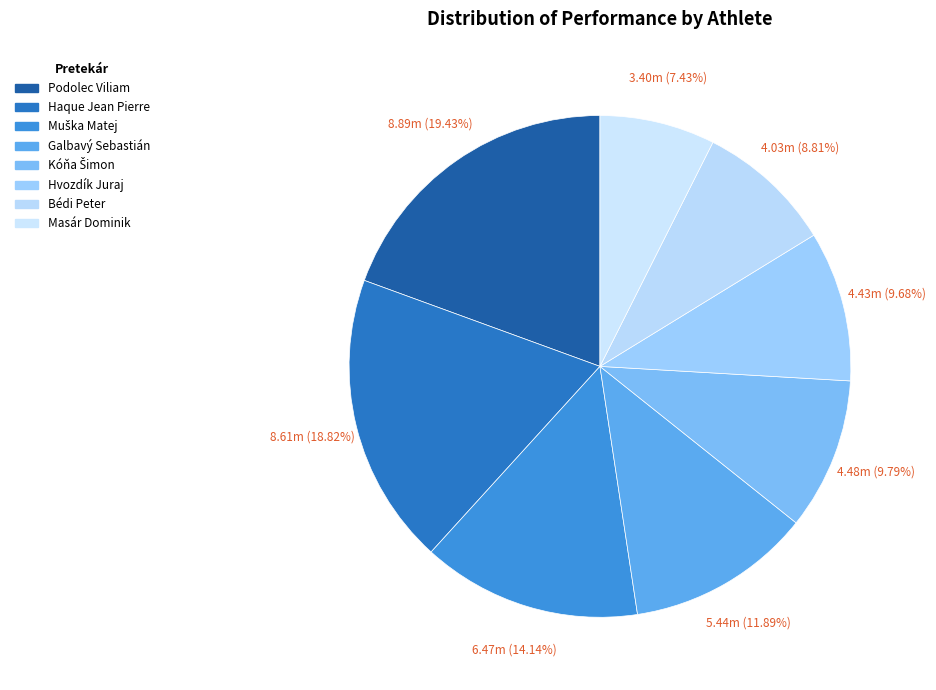

Which category has the smallest portion of the pie?

Masár Dominik